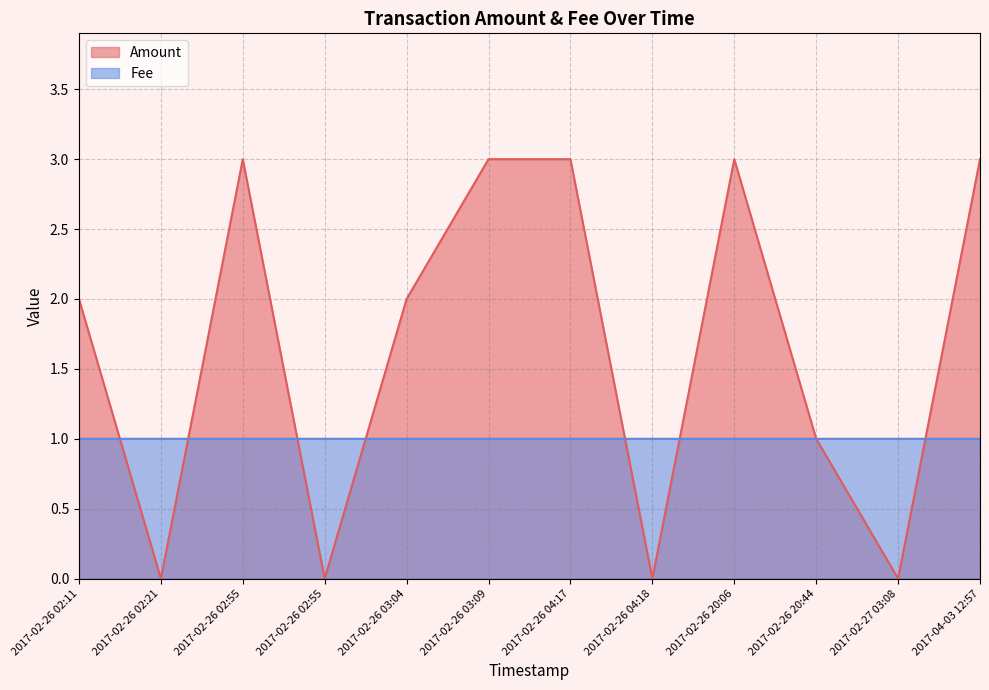

How many Fee values are between 1 and 2?

12